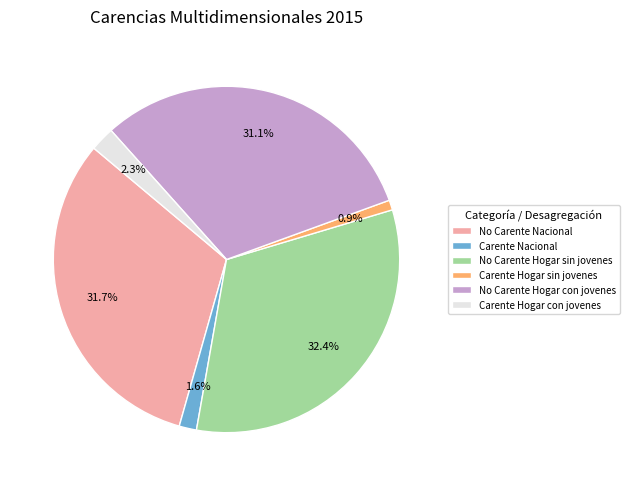

Does Carente Nacional account for over 50% of the chart?

No